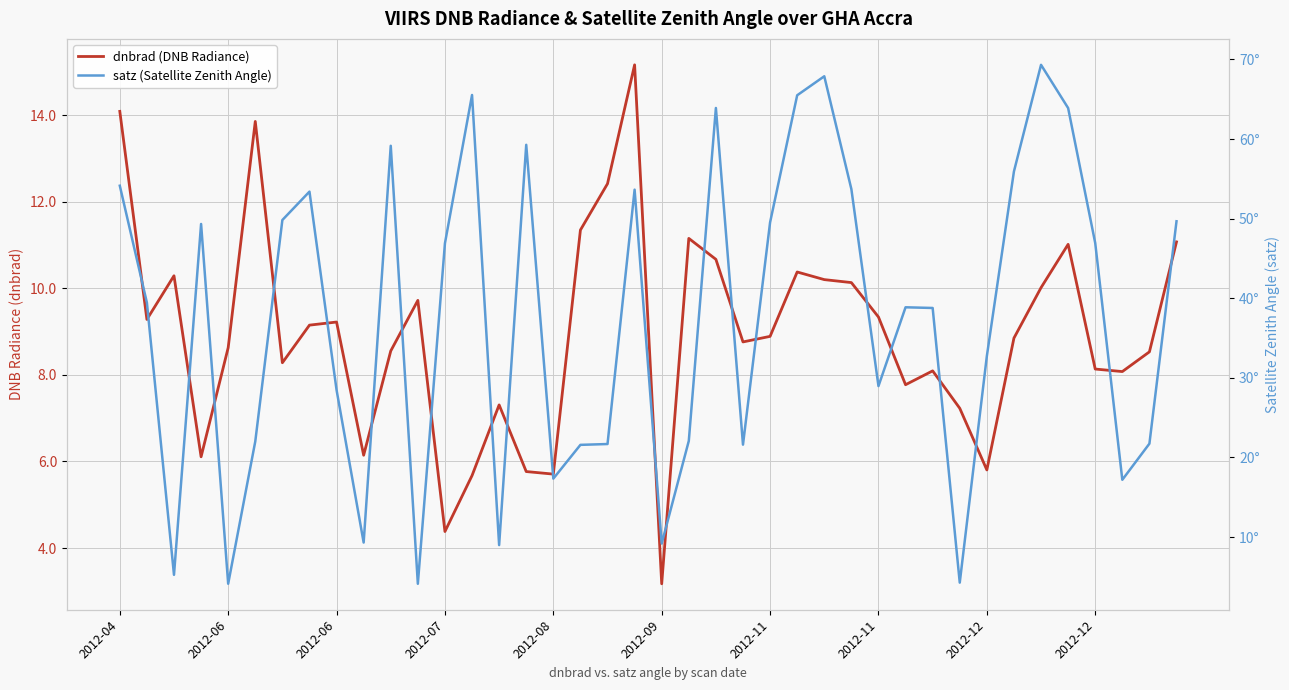

Which series ends up on top after the final intersection of satz (Satellite Zenith Angle) and dnbrad (DNB Radiance)?

satz (Satellite Zenith Angle)